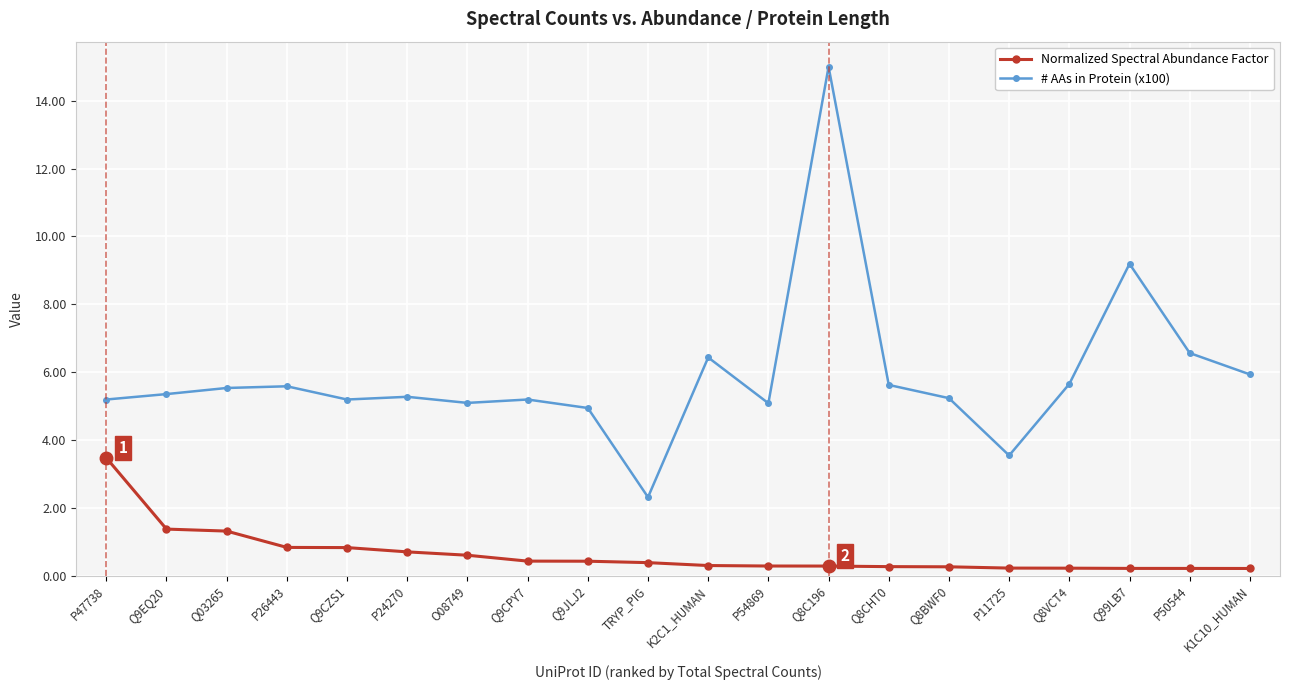

Rank the series by their average value, from lowest to highest.

Normalized Spectral Abundance Factor, # AAs in Protein (x100)